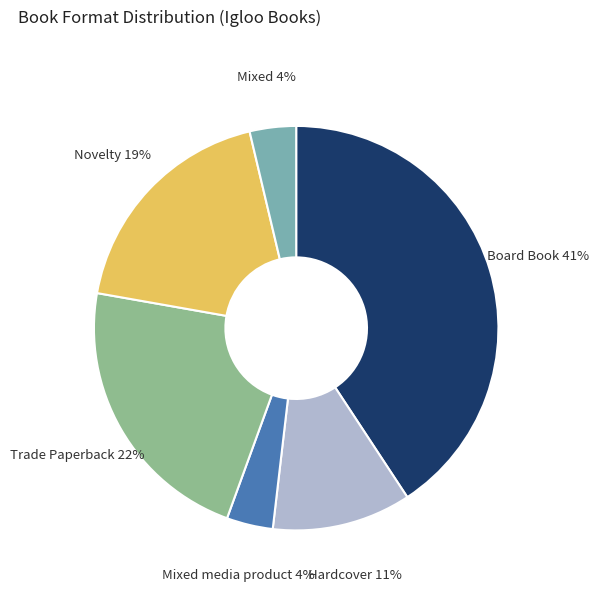

The Hardcover slice represents 11% of the pie. True or false?

True